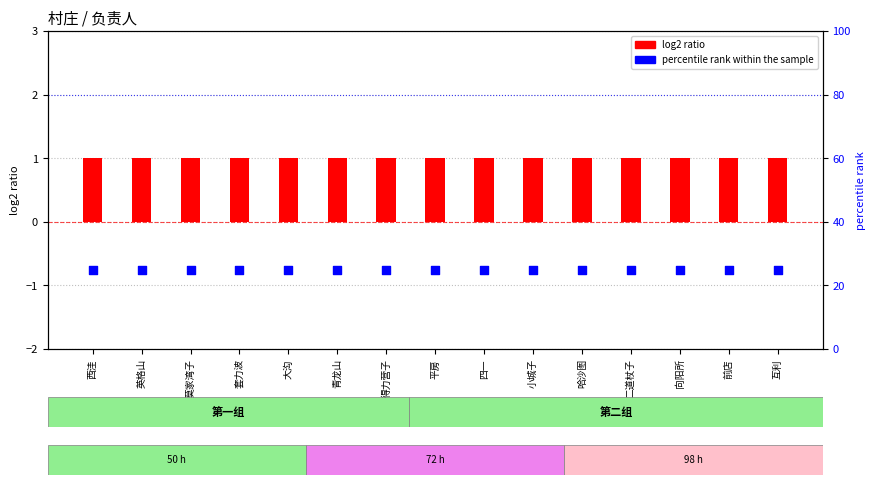

Which series contains the highest Y value?

percentile rank within the sample